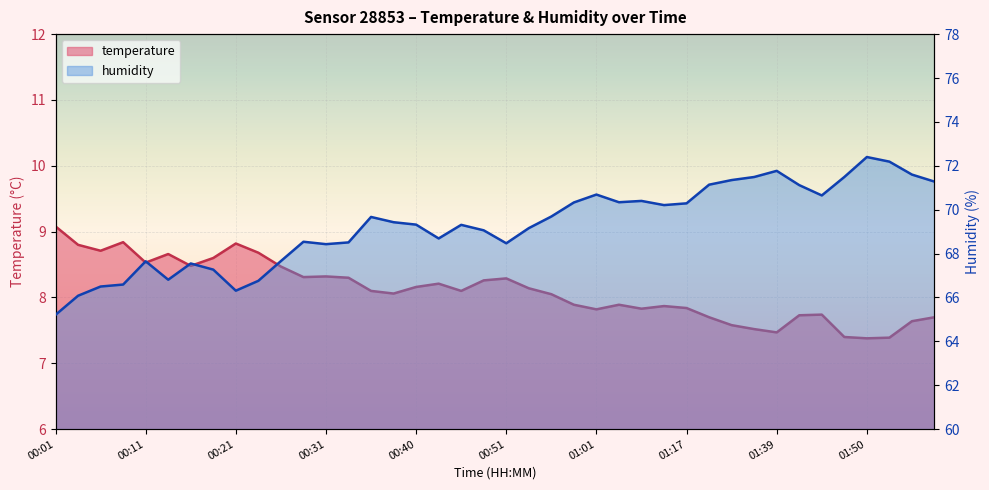

Where is the first local maximum for temperature?

00:08